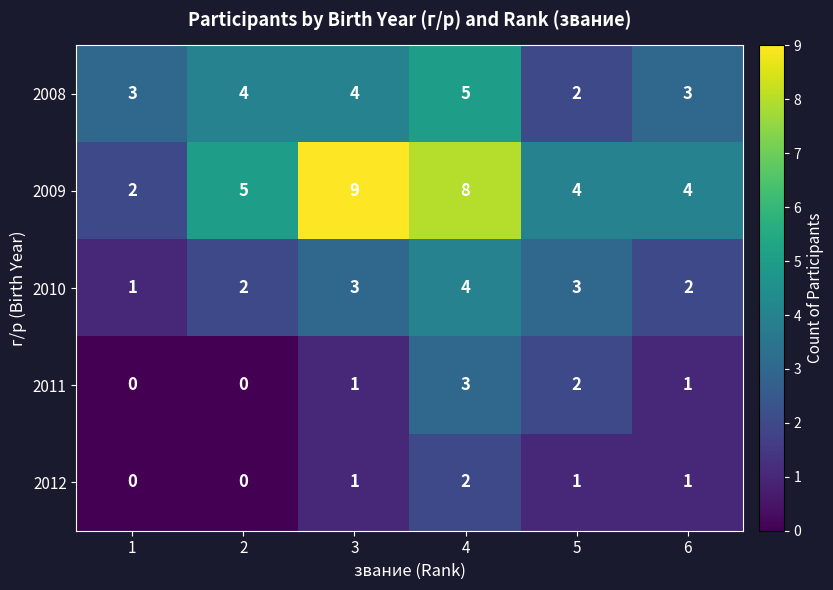

What is the total value across all series at 3?

18